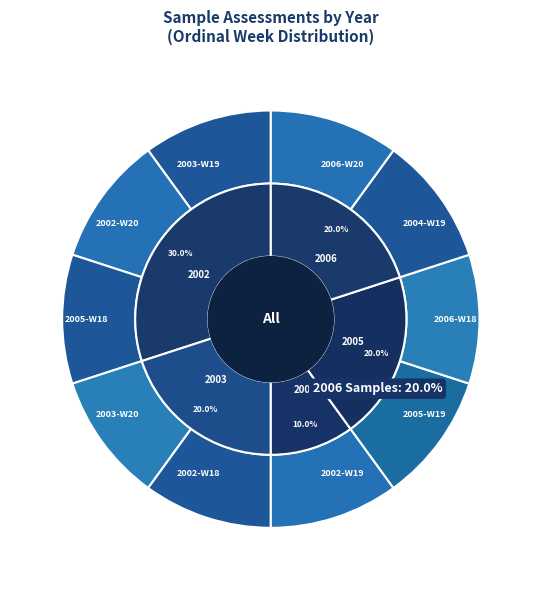

How many segments does this pie chart have?

10